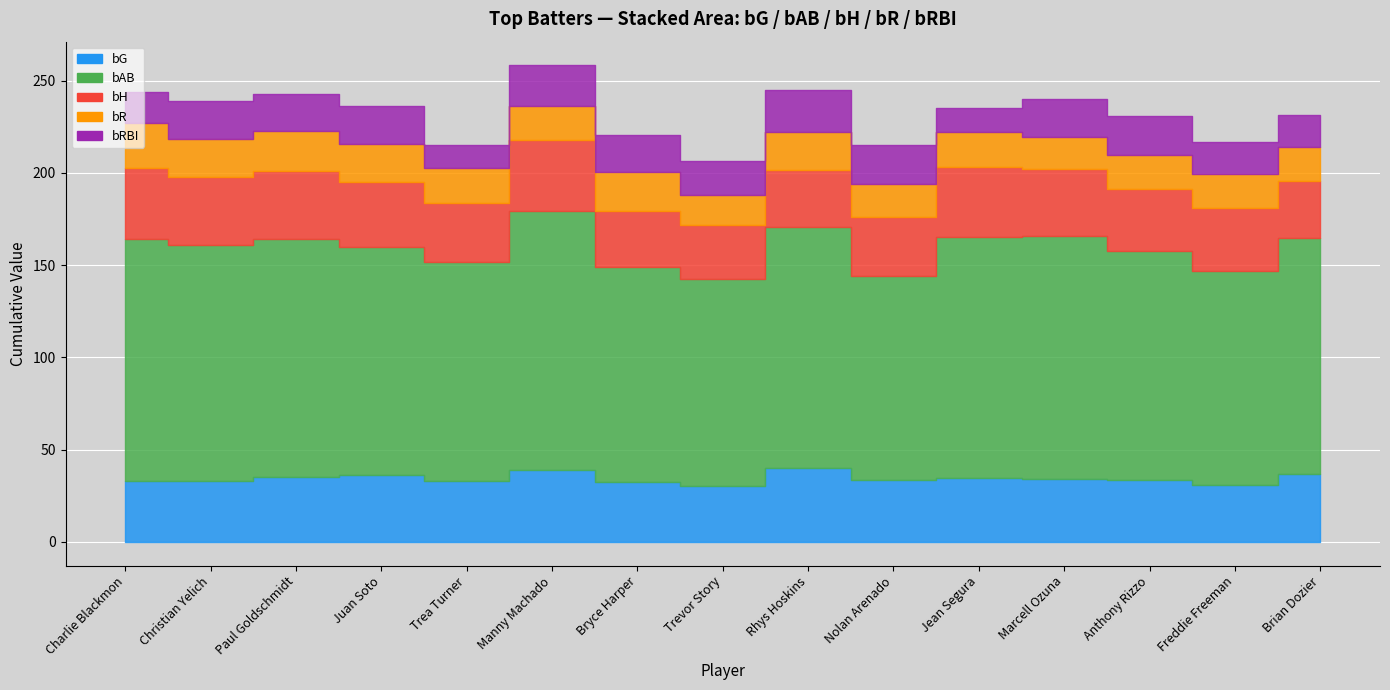

Reading left to right, what are all the values shown in this chart?

bG: Charlie Blackmon=32.7	Christian Yelich=33.1	Paul Goldschmidt=34.9	Juan Soto=36.4	Trea Turner=33.1	Manny Machado=38.8	Bryce Harper=32.4	Trevor Story=30.4	Rhys Hoskins=40.2	Nolan Arenado=33.2	Jean Segura=34.7	Marcell Ozuna=34.1	Anthony Rizzo=33.6	Freddie Freeman=30.8	Brian Dozier=36.5
bAB: Charlie Blackmon=131.5	Christian Yelich=127.7	Paul Goldschmidt=129.5	Juan Soto=123.6	Trea Turner=118.4	Manny Machado=140.4	Bryce Harper=116.5	Trevor Story=112.1	Rhys Hoskins=130.3	Nolan Arenado=110.9	Jean Segura=130.8	Marcell Ozuna=131.6	Anthony Rizzo=124.3	Freddie Freeman=116.1	Brian Dozier=128.1
bH: Charlie Blackmon=38.7	Christian Yelich=36.9	Paul Goldschmidt=36.6	Juan Soto=34.9	Trea Turner=32.3	Manny Machado=38.7	Bryce Harper=30.4	Trevor Story=29.4	Rhys Hoskins=31.0	Nolan Arenado=31.8	Jean Segura=38.0	Marcell Ozuna=36.6	Anthony Rizzo=33.5	Freddie Freeman=33.8	Brian Dozier=31.0
bR: Charlie Blackmon=24.0	Christian Yelich=20.9	Paul Goldschmidt=21.7	Juan Soto=20.9	Trea Turner=18.8	Manny Machado=18.6	Bryce Harper=21.3	Trevor Story=16.1	Rhys Hoskins=20.6	Nolan Arenado=18.1	Jean Segura=19.0	Marcell Ozuna=17.2	Anthony Rizzo=18.2	Freddie Freeman=18.6	Brian Dozier=18.6
bRBI: Charlie Blackmon=16.9	Christian Yelich=20.5	Paul Goldschmidt=20.4	Juan Soto=20.5	Trea Turner=12.6	Manny Machado=21.9	Bryce Harper=20.4	Trevor Story=18.4	Rhys Hoskins=23.0	Nolan Arenado=21.3	Jean Segura=12.6	Marcell Ozuna=20.8	Anthony Rizzo=21.4	Freddie Freeman=17.4	Brian Dozier=17.2